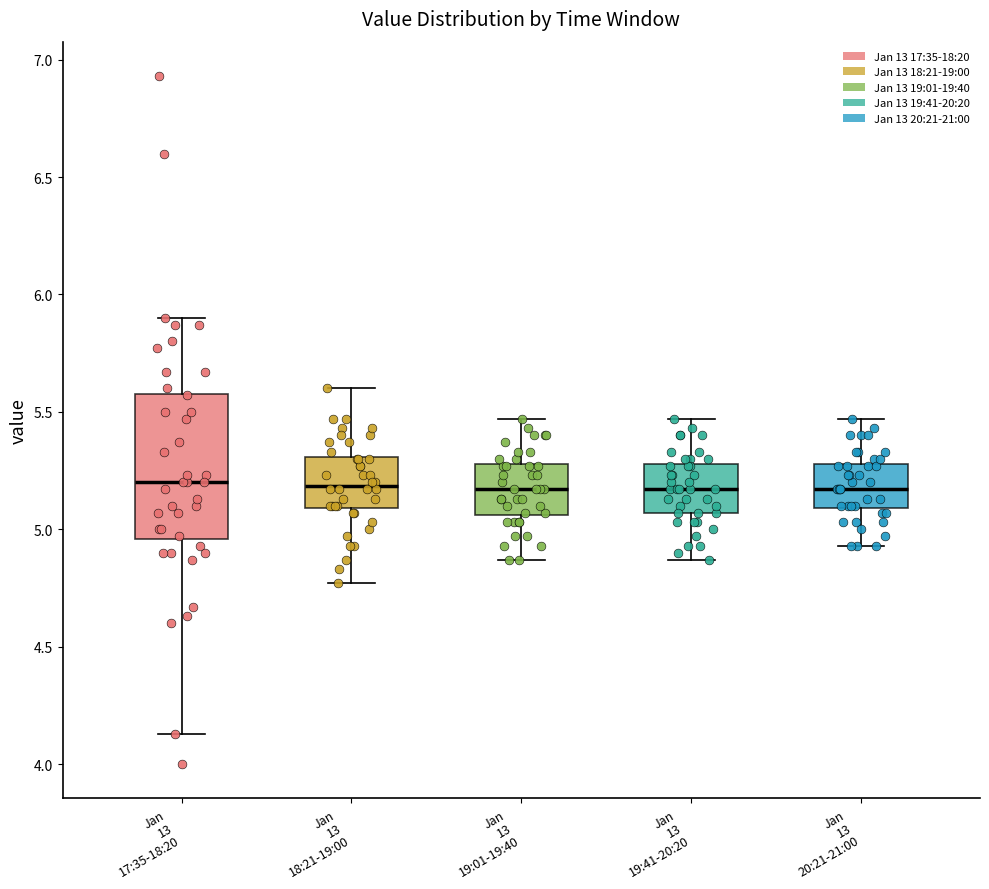

Where does the upper whisker of the box for Jan 13 20:21-21:00 end on the y-axis? The values are not printed on the chart, so give them approximately, as read against the axis.

5.45